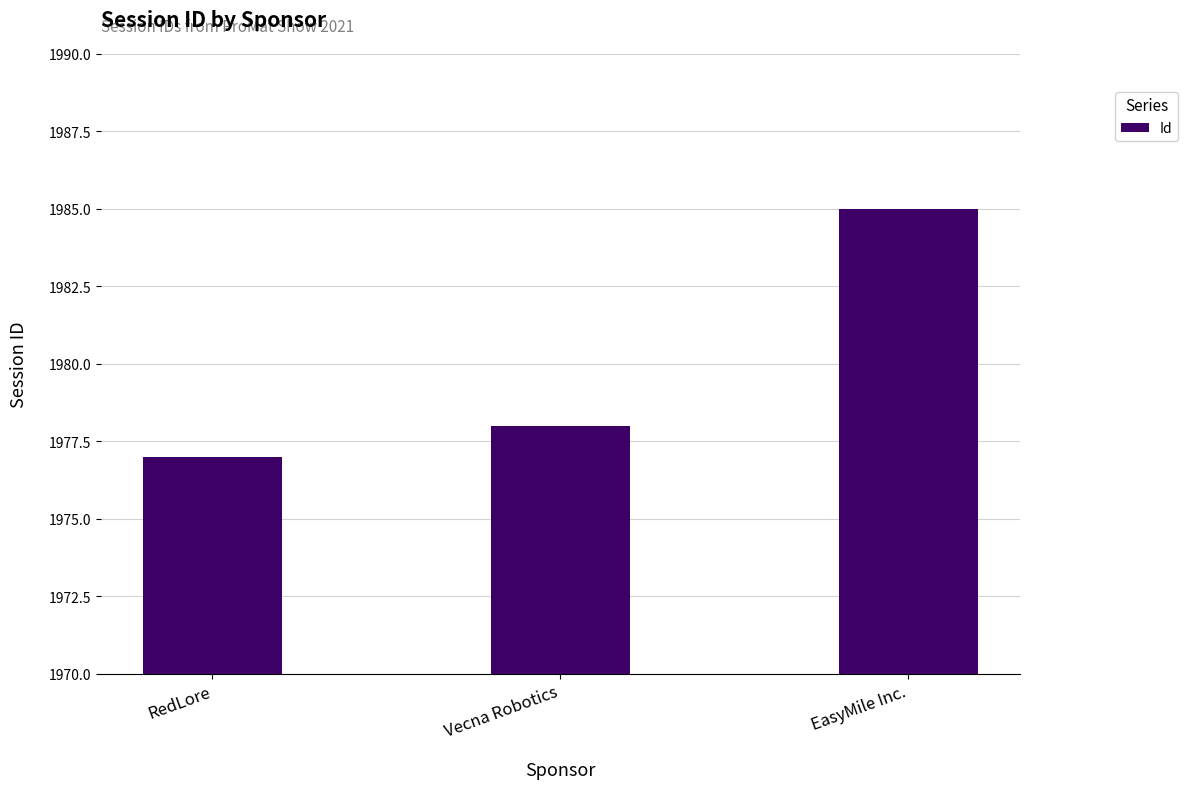

How many values are between 1977 and 1985?

3